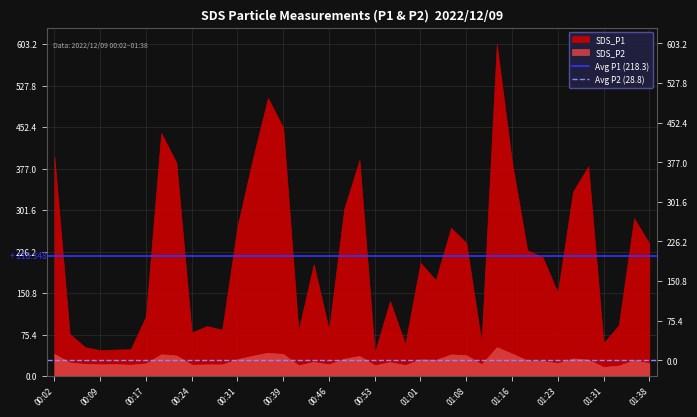

How many lines are shown in the chart?

2